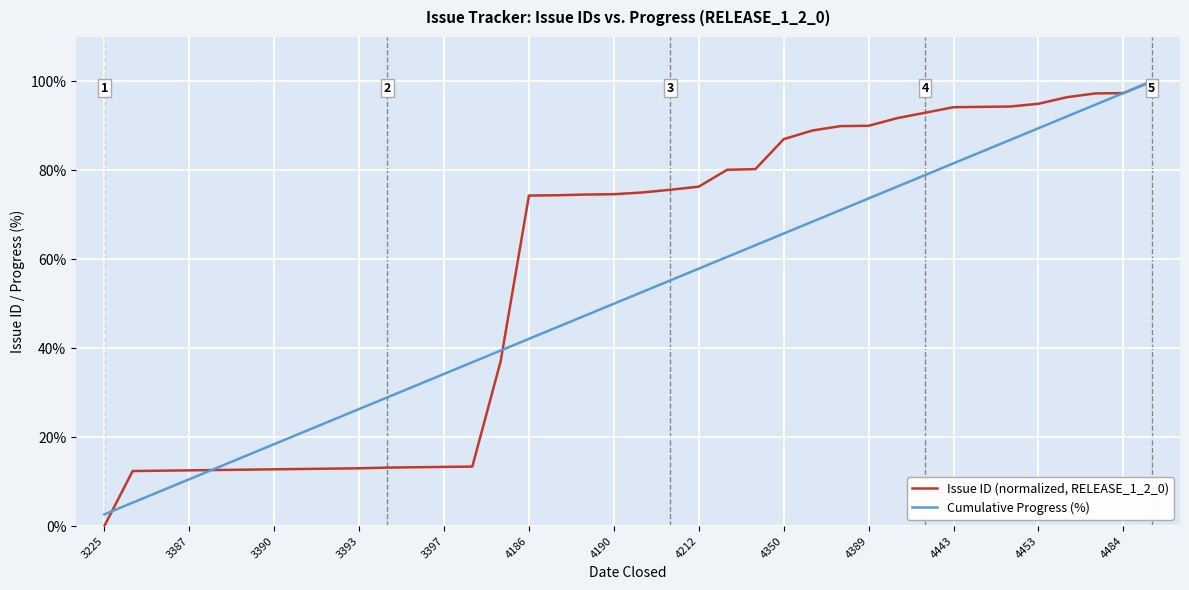

What is the difference between the second highest and second lowest values in the Issue ID (normalized, RELEASE_1_2_0) series?

85.0